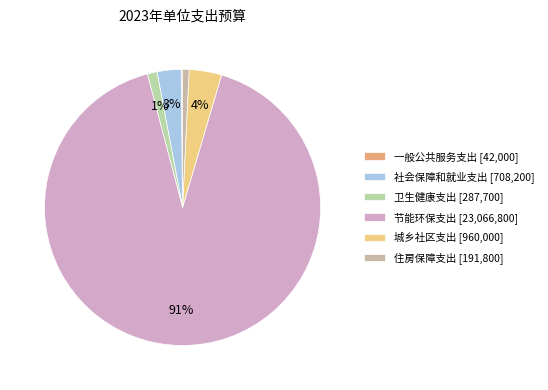

Is there any slice that represents more than half of the pie?

Yes